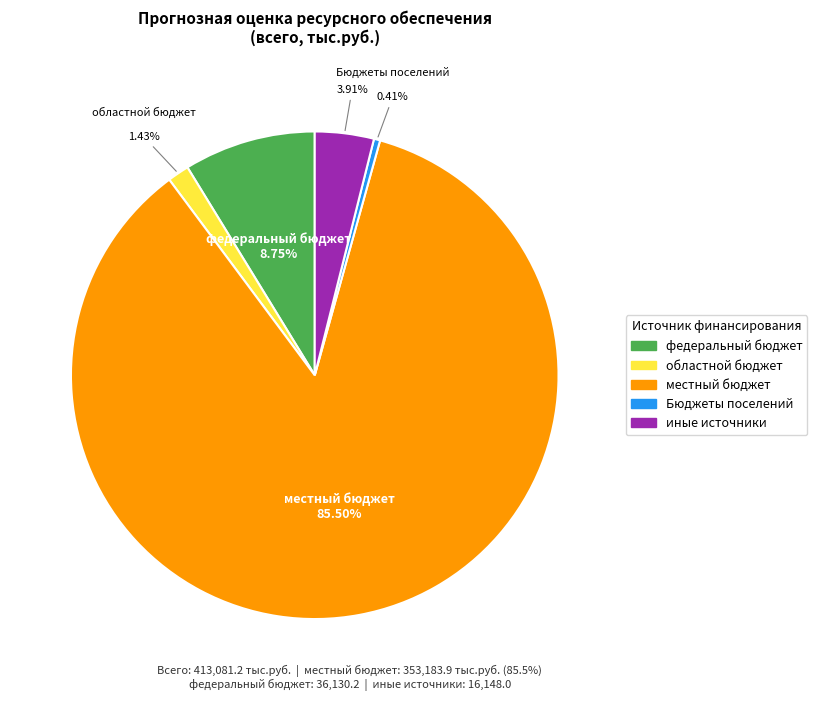

Count the number of slices in the pie.

5